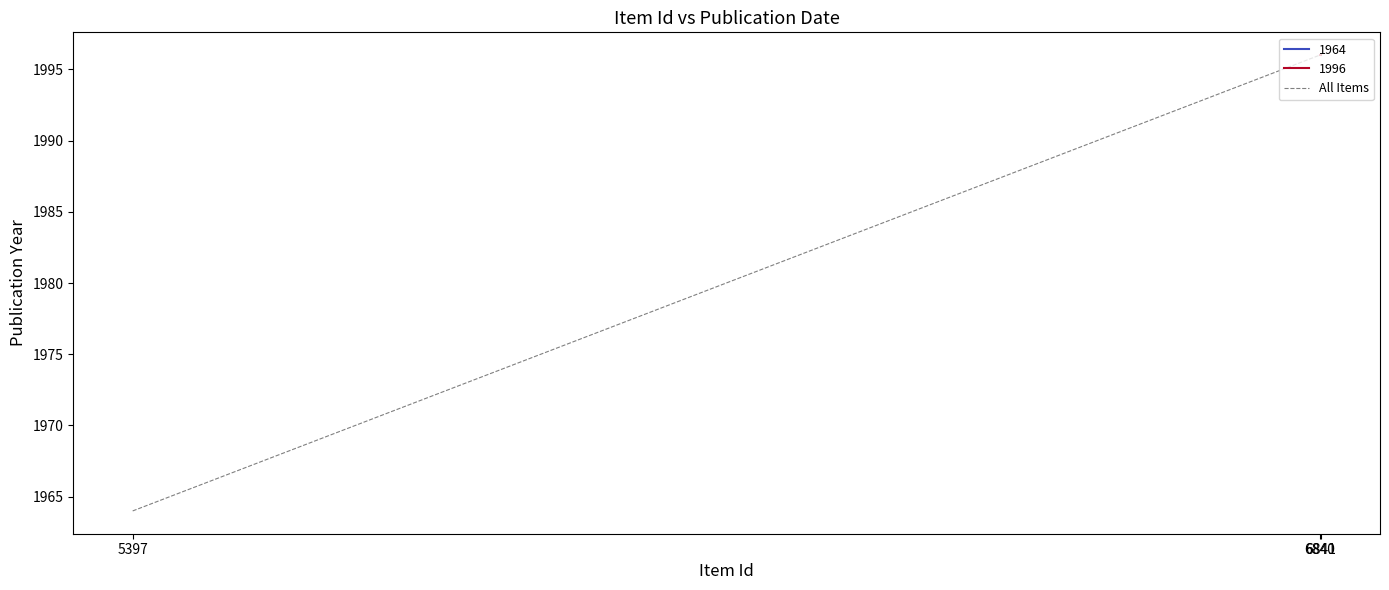

True or false: the data shows 3505 at 6840.

False